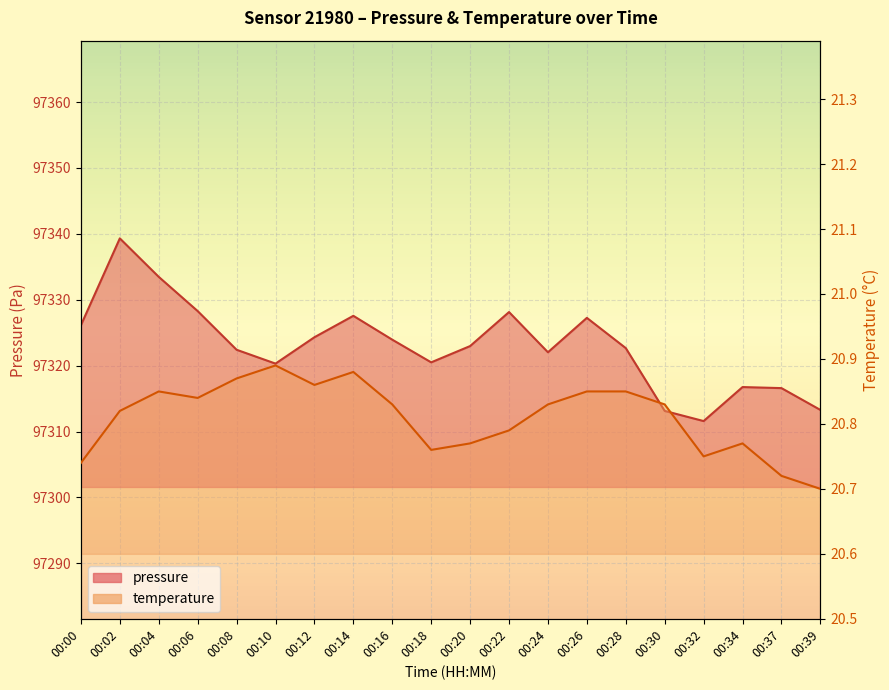

List the series in order of their overall mean, lowest first.

temperature, pressure